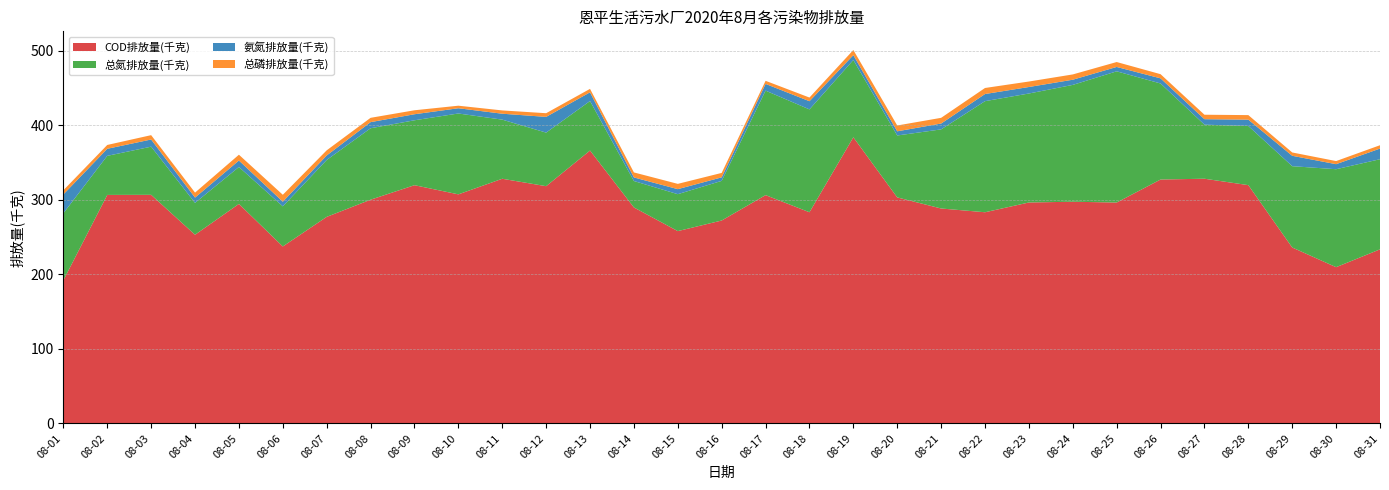

Reading right to left, what are all the values shown in this chart?

COD排放量(千克): 08-31=233.7	08-30=209.8	08-29=236.2	08-28=319.9	08-27=328.5	08-26=327.5	08-25=296.6	08-24=297.6	08-23=296.6	08-22=283.5	08-21=288.6	08-20=303.4	08-19=384.2	08-18=283.5	08-17=306.5	08-16=272.4	08-15=258.2	08-14=290.0	08-13=366.4	08-12=318.5	08-11=328.5	08-10=307.5	08-09=319.8	08-08=300.3	08-07=277.3	08-06=237.6	08-05=294.7	08-04=253.3	08-03=306.9	08-02=306.8	08-01=192.1
总氮排放量(千克): 08-31=121.0	08-30=131.5	08-29=109.2	08-28=79.4	08-27=72.6	08-26=128.9	08-25=176.2	08-24=156.9	08-23=146.3	08-22=149.1	08-21=106.2	08-20=83.1	08-19=103.8	08-18=138.1	08-17=140.3	08-16=53.2	08-15=49.6	08-14=35.5	08-13=66.5	08-12=71.9	08-11=79.4	08-10=108.6	08-09=87.2	08-08=95.9	08-07=76.3	08-06=53.9	08-05=49.6	08-04=42.8	08-03=64.7	08-02=52.5	08-01=90.1
氨氮排放量(千克): 08-31=14.3	08-30=6.8	08-29=13.9	08-28=8.5	08-27=7.3	08-26=6.9	08-25=5.9	08-24=6.9	08-23=8.7	08-22=9.6	08-21=7.8	08-20=5.6	08-19=6.5	08-18=11.0	08-17=9.0	08-16=4.7	08-15=6.8	08-14=4.8	08-13=11.7	08-12=21.1	08-11=8.0	08-10=7.0	08-09=8.1	08-08=8.2	08-07=6.1	08-06=6.2	08-05=8.7	08-04=7.1	08-03=9.6	08-02=9.5	08-01=25.3
总磷排放量(千克): 08-31=4.5	08-30=4.2	08-29=4.5	08-28=6.1	08-27=6.0	08-26=5.6	08-25=6.6	08-24=7.1	08-23=7.4	08-22=8.1	08-21=7.7	08-20=7.8	08-19=6.9	08-18=4.9	08-17=4.1	08-16=6.0	08-15=7.1	08-14=6.7	08-13=4.6	08-12=4.9	08-11=4.4	08-10=3.4	08-09=5.3	08-08=5.8	08-07=6.9	08-06=9.3	08-05=7.8	08-04=6.7	08-03=5.8	08-02=5.1	08-01=5.6